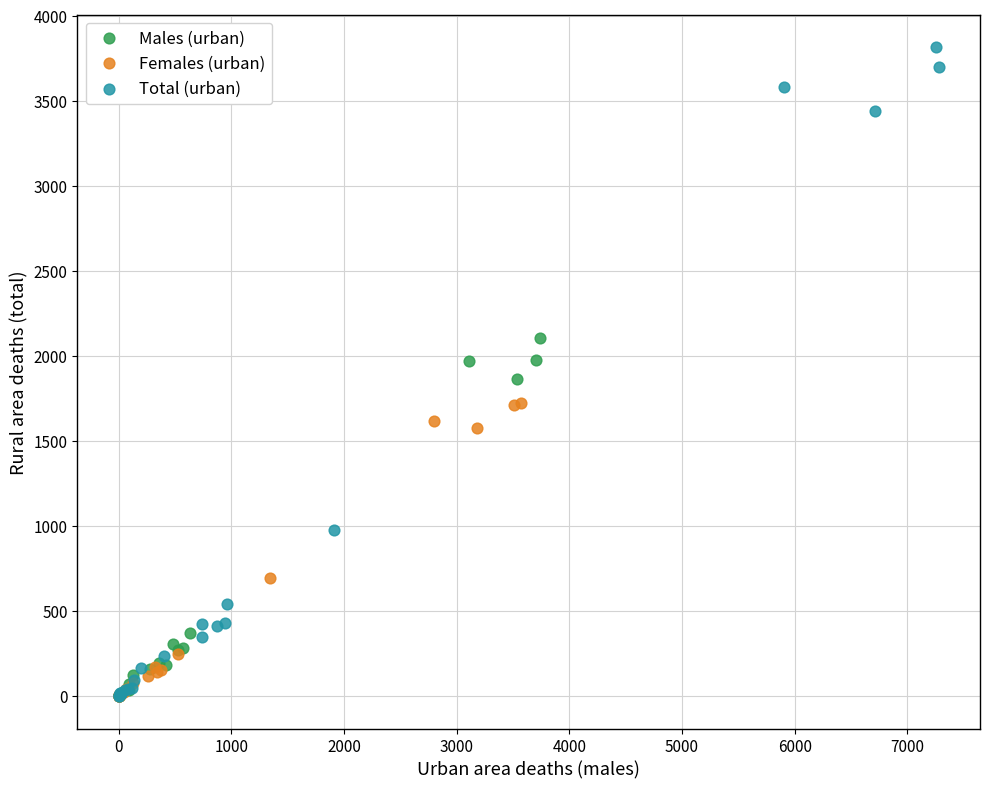

What are all the series names shown in the legend?

Males (urban), Females (urban), Total (urban)